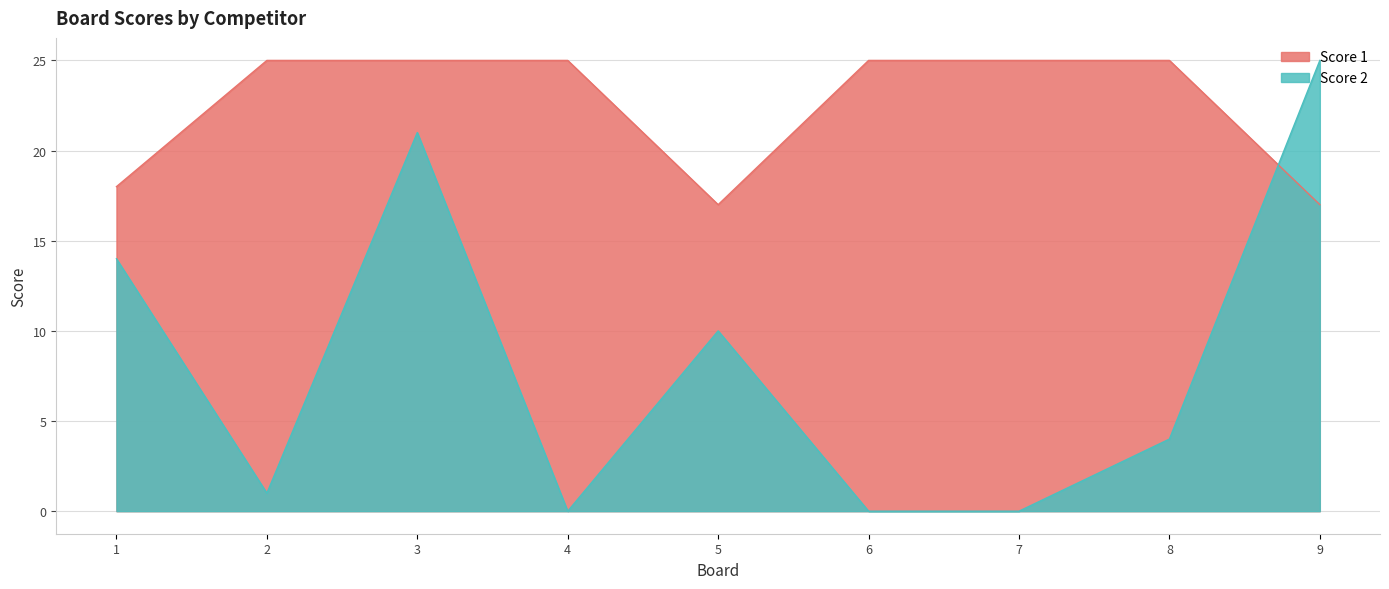

Reading left to right, transcribe all the data shown in this chart.

Score 1: 18	25	25	25	17	25	25	25	17
Score 2: 14	1	21	0	10	0	0	4	25